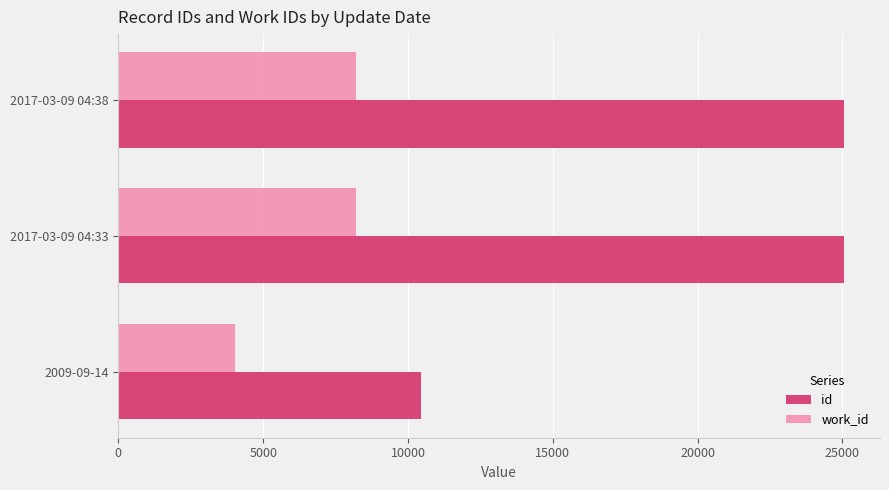

Where is id nearest to the value 17748?

2017-03-09 04:33